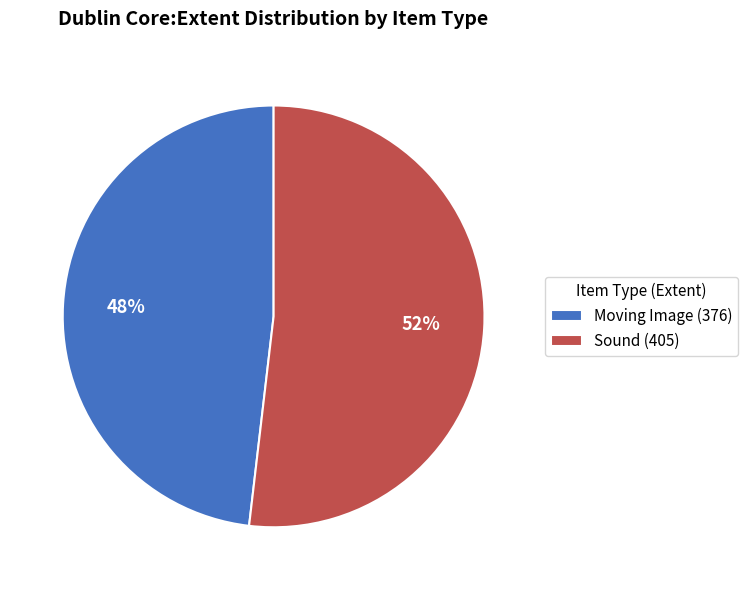

Do Sound (405) and Moving Image (376) together represent more than half of the pie?

Yes